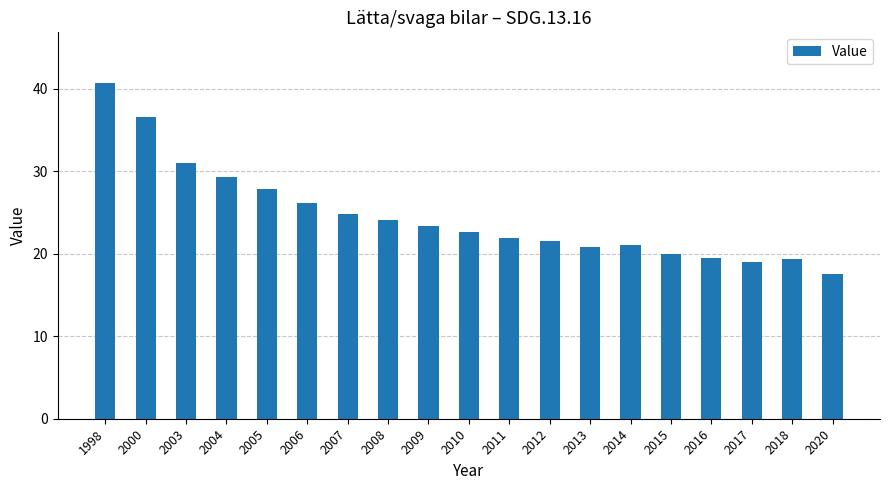

What is the difference between the maximum and second lowest values?

21.7